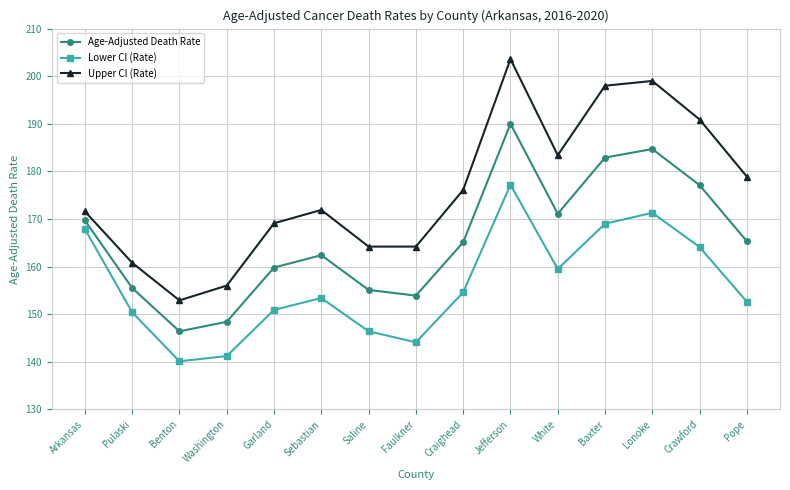

Where is the first local minimum for Age-Adjusted Death Rate?

Benton